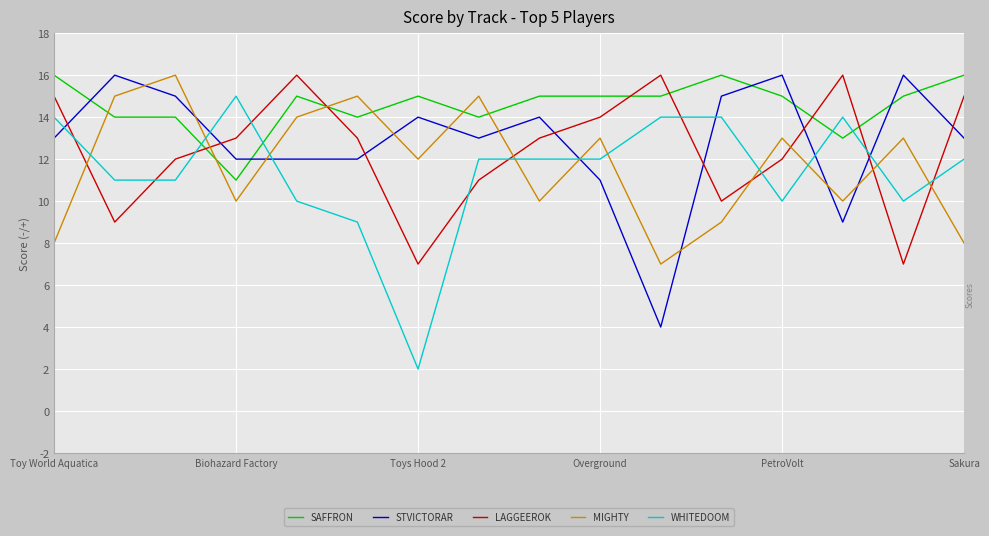

What is the maximum value shown in the chart?

16